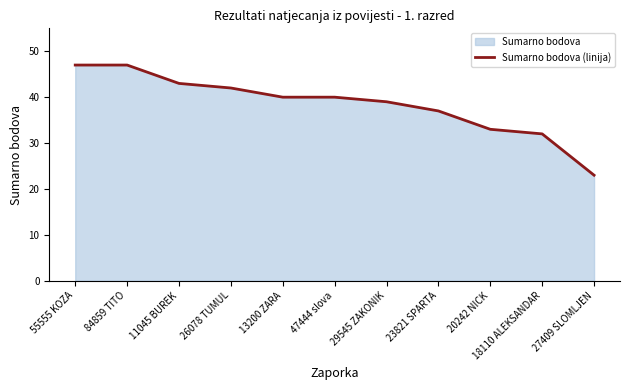

Rank the categories by value from lowest to highest.

27409 SLOMLJEN, 18110 ALEKSANDAR, 20242 NICK, 23821 SPARTA, 29545 ZAKONIK, 13200 ZARA, 47444 slova, 26078 TUMUL, 11045 BUREK, 55555 KOZA, 84859 TITO